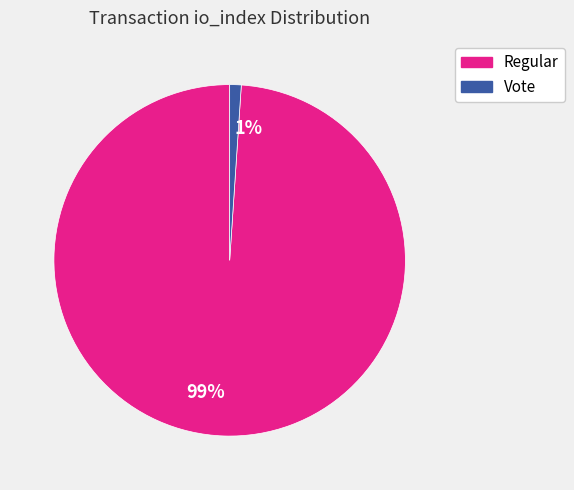

To the nearest percent, what is the difference between the largest and smallest slice percentages?

98%